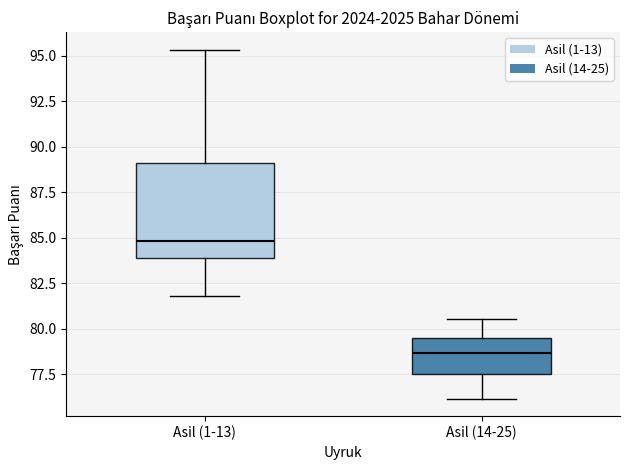

Which box's median line is the lowest?

Asil (14-25)